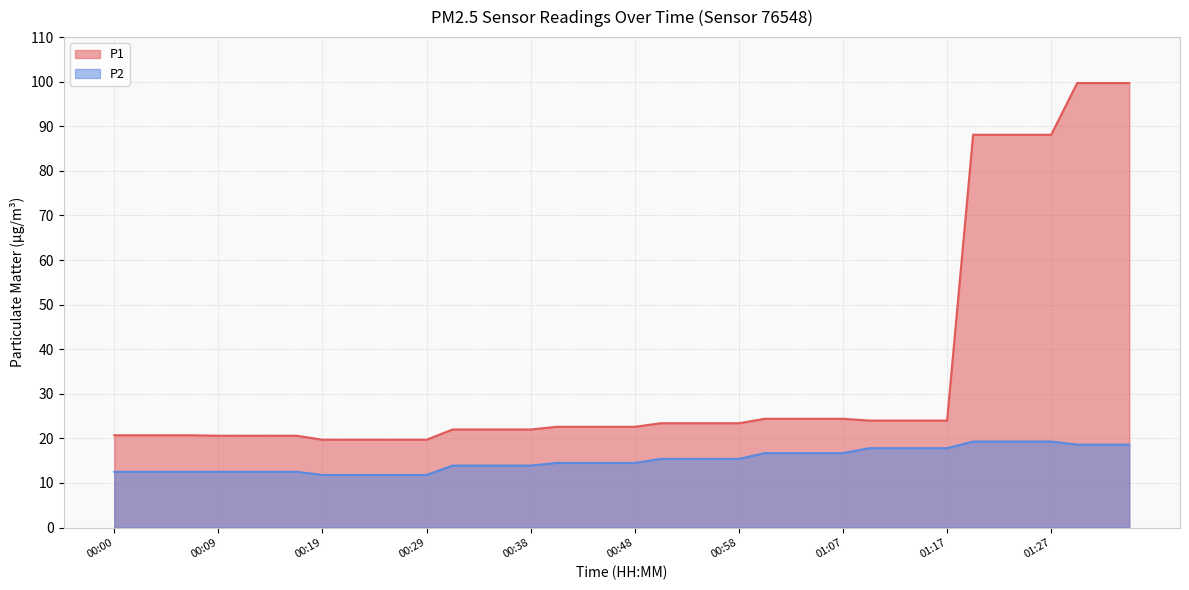

What is the label of the 17th point from the left?

00:38